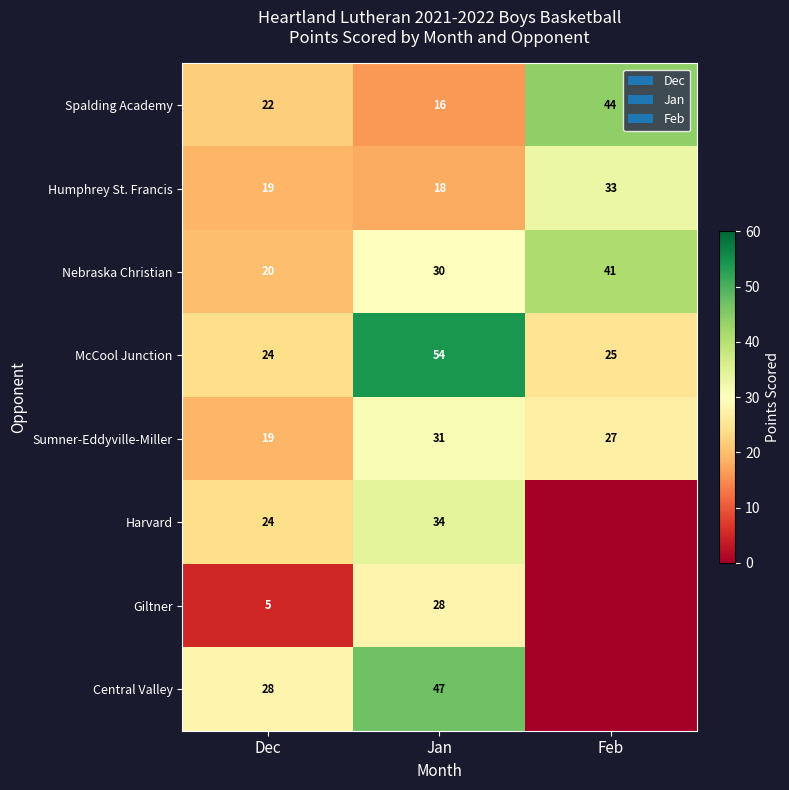

Is it true that Sumner-Eddyville-Miller equals 27 at Feb?

True